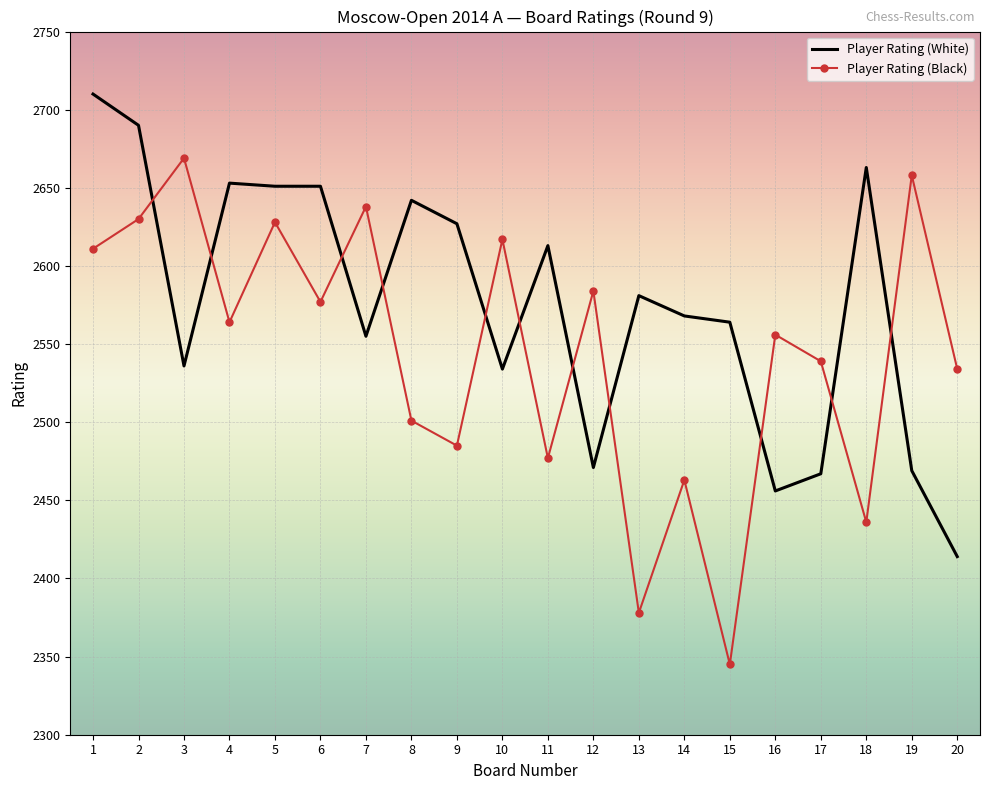

Rank the series at 6 from lowest to highest value.

Player Rating (Black), Player Rating (White)